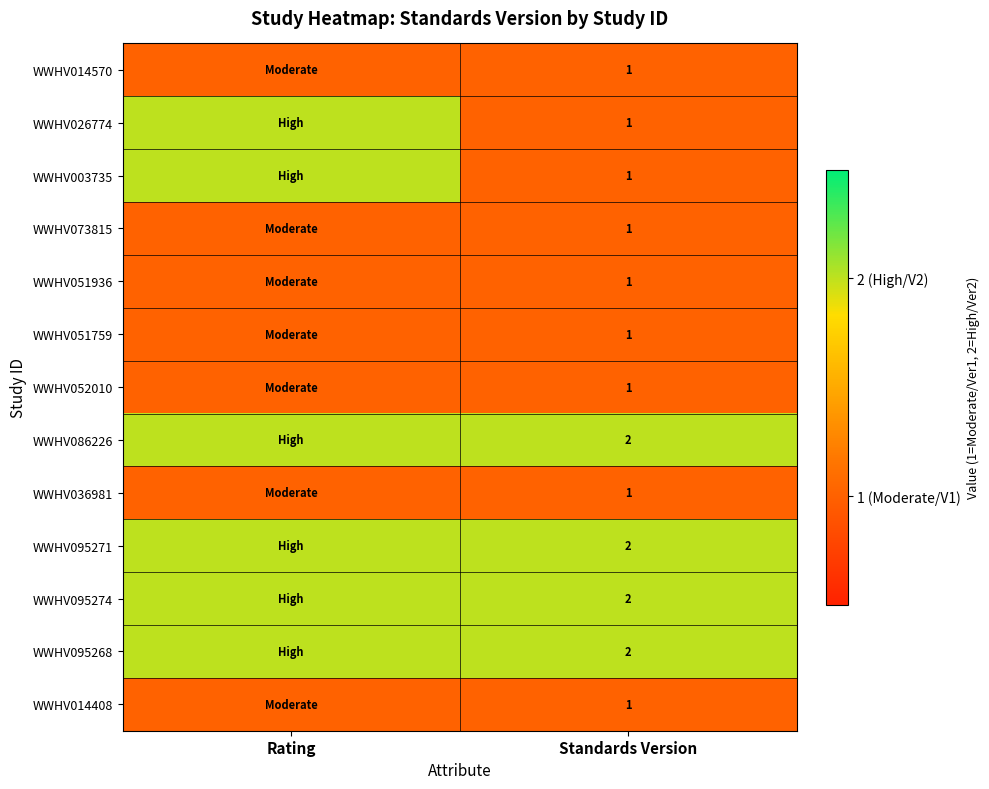

Which label corresponds to the largest value in the chart?

Rating